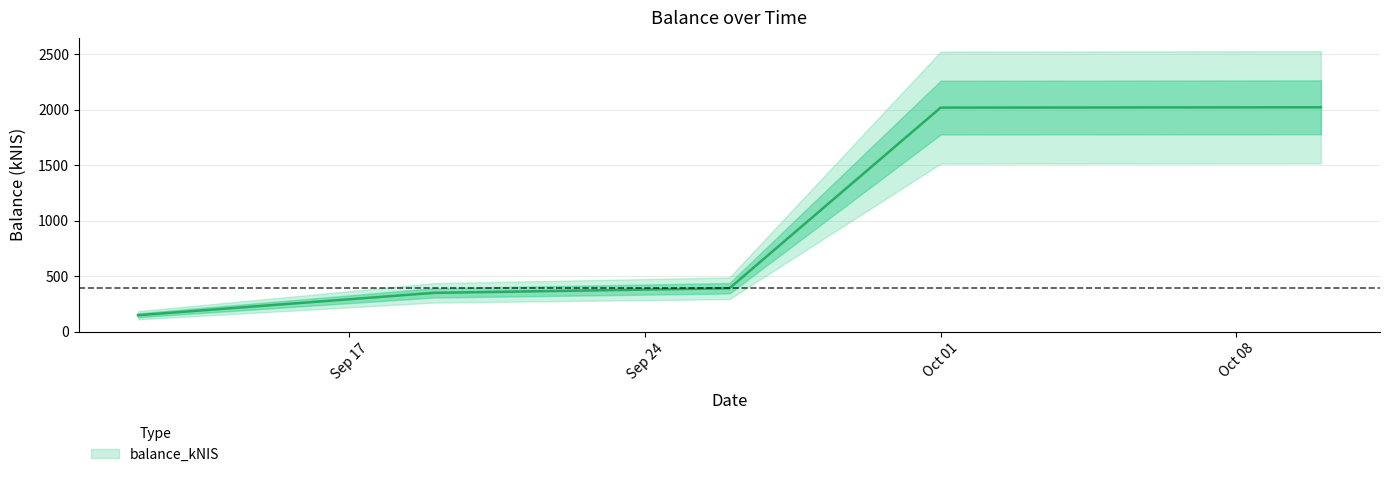

At which label does the data first exceed 391?

2024-09-26